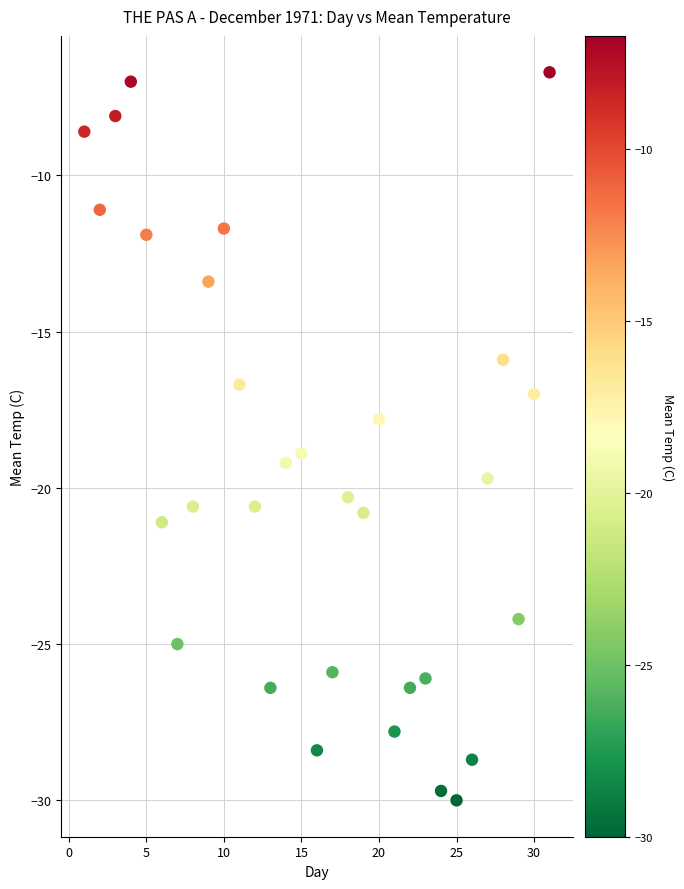

What is the range of X values (max minus min)?

30.0